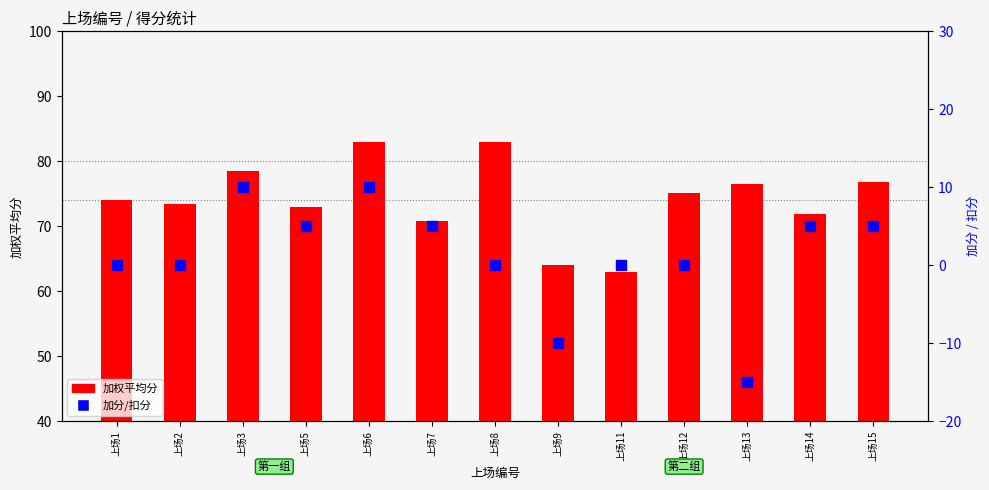

What is the difference between the maximum and second lowest values in the 加分/扣分 series?

20.0